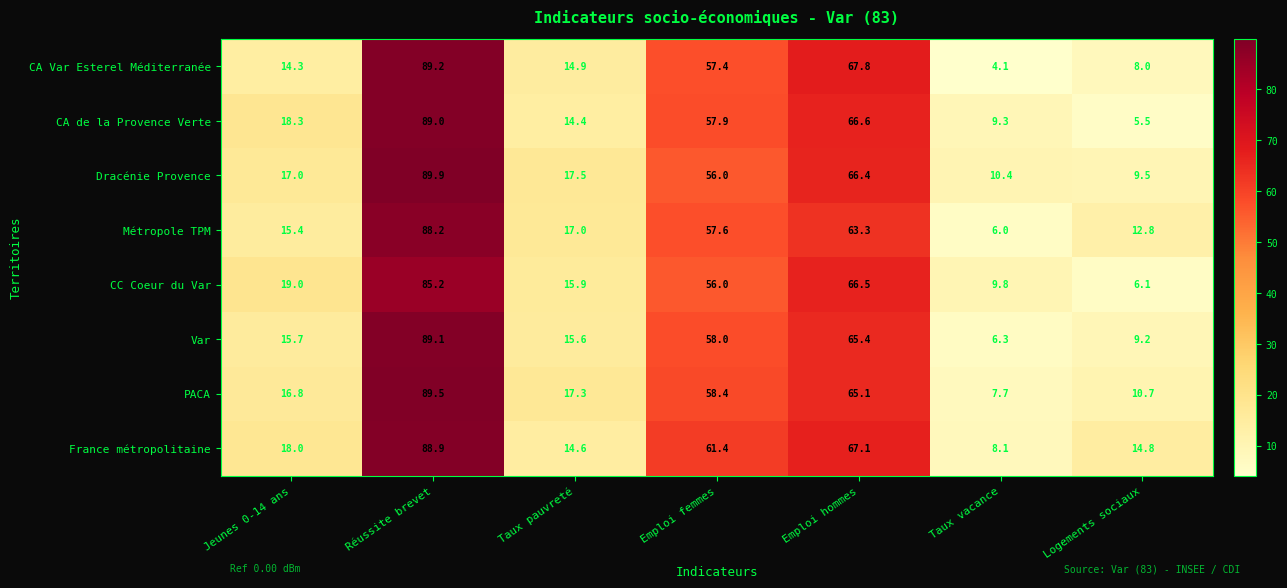

At which category is the sum across all series the highest?

Réussite brevet